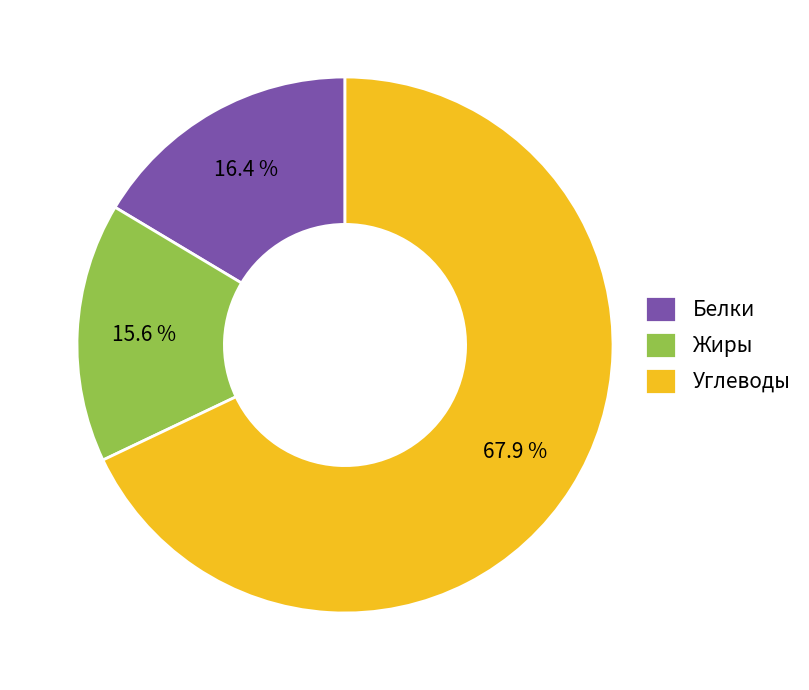

What is the largest slice in the pie chart?

Углеводы